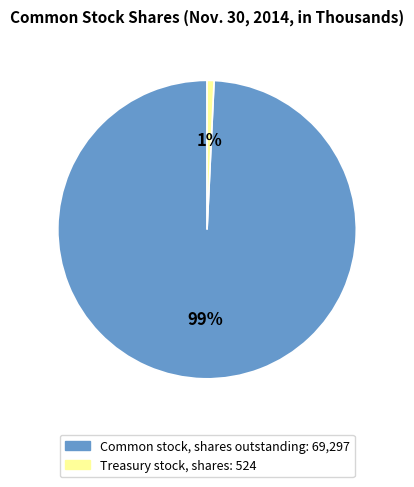

How many slices are in this pie chart?

2